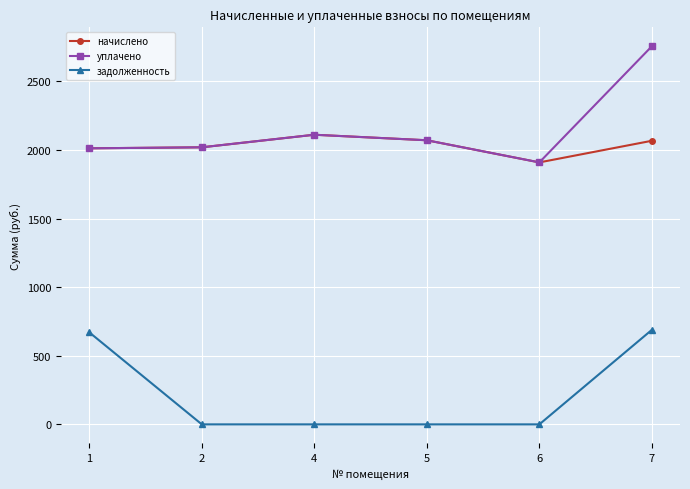

The задолженность series shows 0.0 at 4. True or false?

True